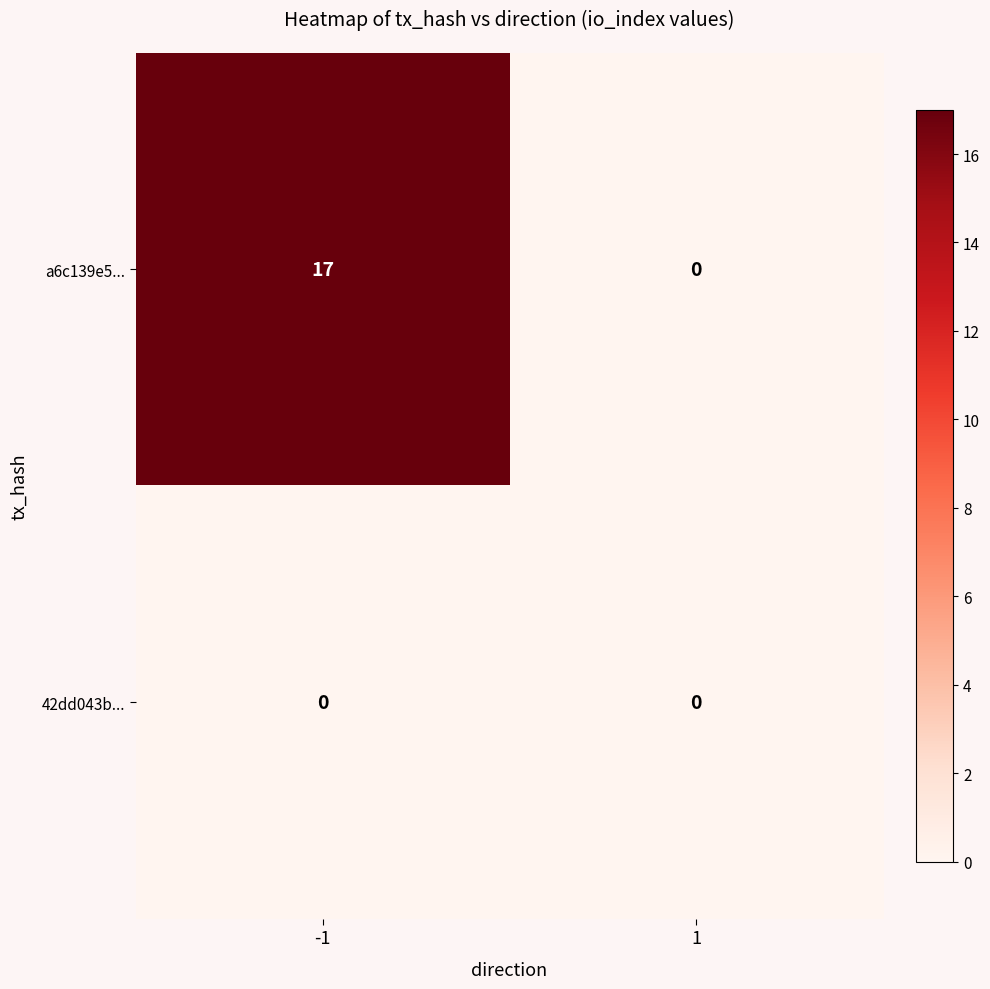

Reading left to right, list all the values displayed in this chart.

a6c139e5...: -1=17	1=0
42dd043b...: -1=0	1=0